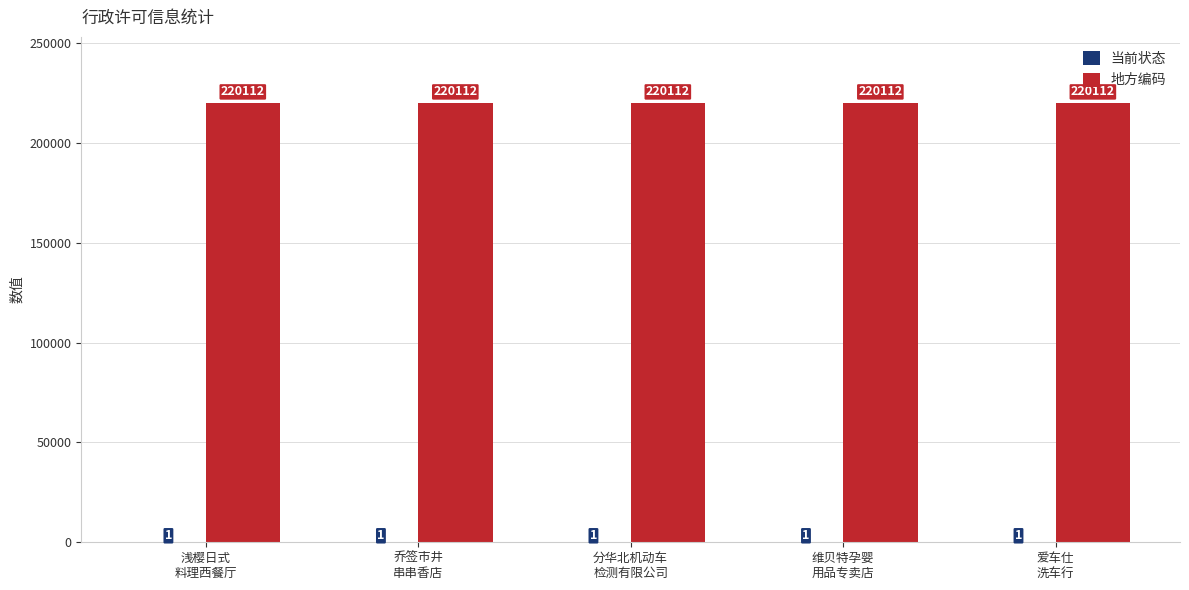

What is the greatest value displayed?

220112